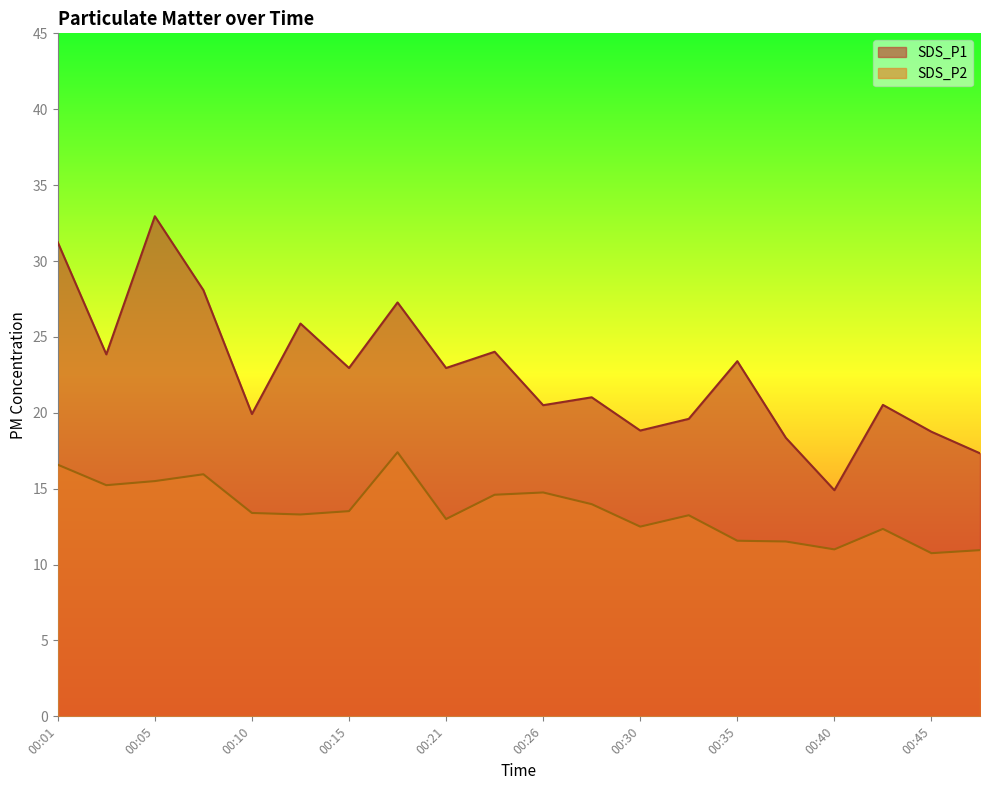

Rank the categories by SDS_P2 value from highest to lowest.

00:18, 00:01, 00:08, 00:05, 00:03, 00:26, 00:23, 00:28, 00:15, 00:10, 00:13, 00:33, 00:21, 00:30, 00:43, 00:35, 00:38, 00:40, 00:47, 00:45